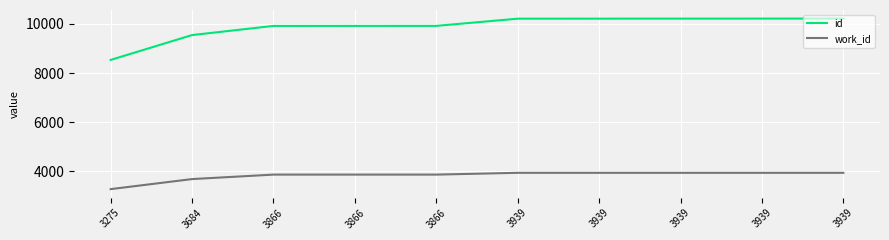

Does the chart display data point markers on the line(s)?

No